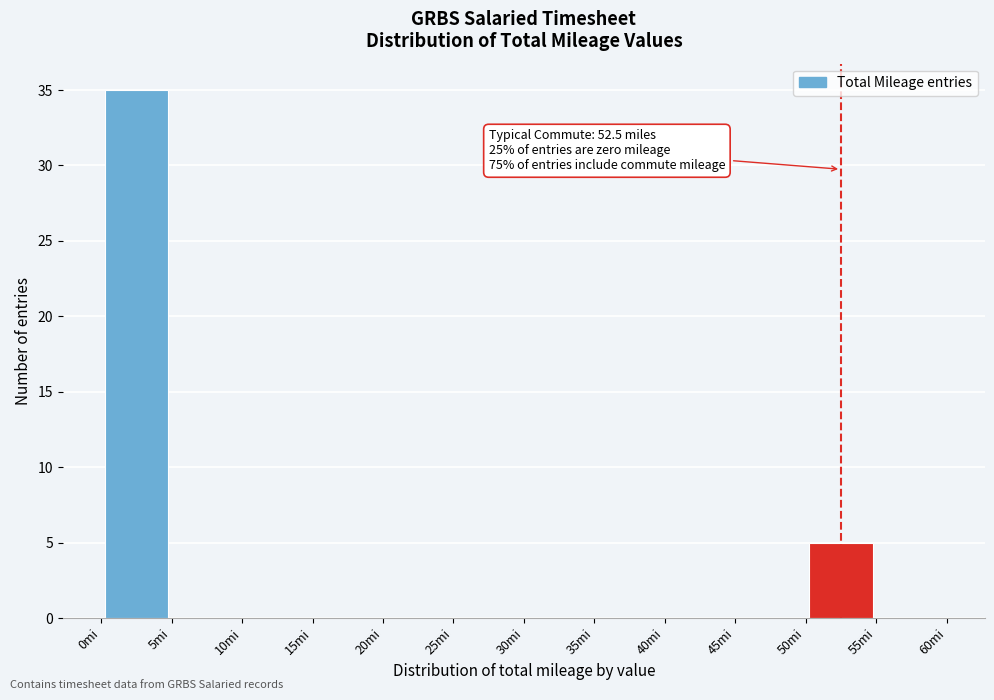

Which range on the x-axis has the tallest bar?

0 to 5